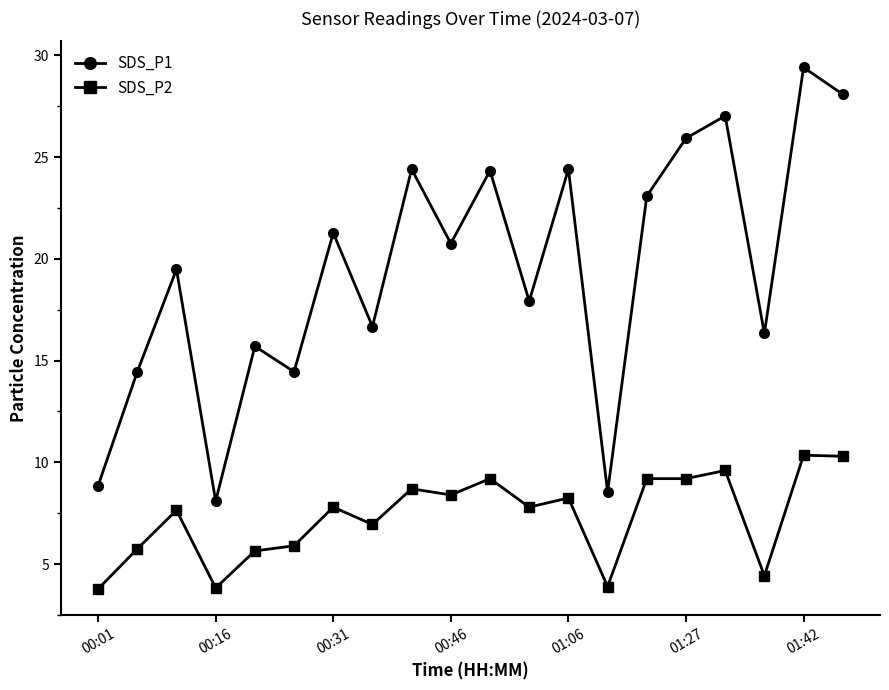

What is the minimum value for SDS_P1?

8.1